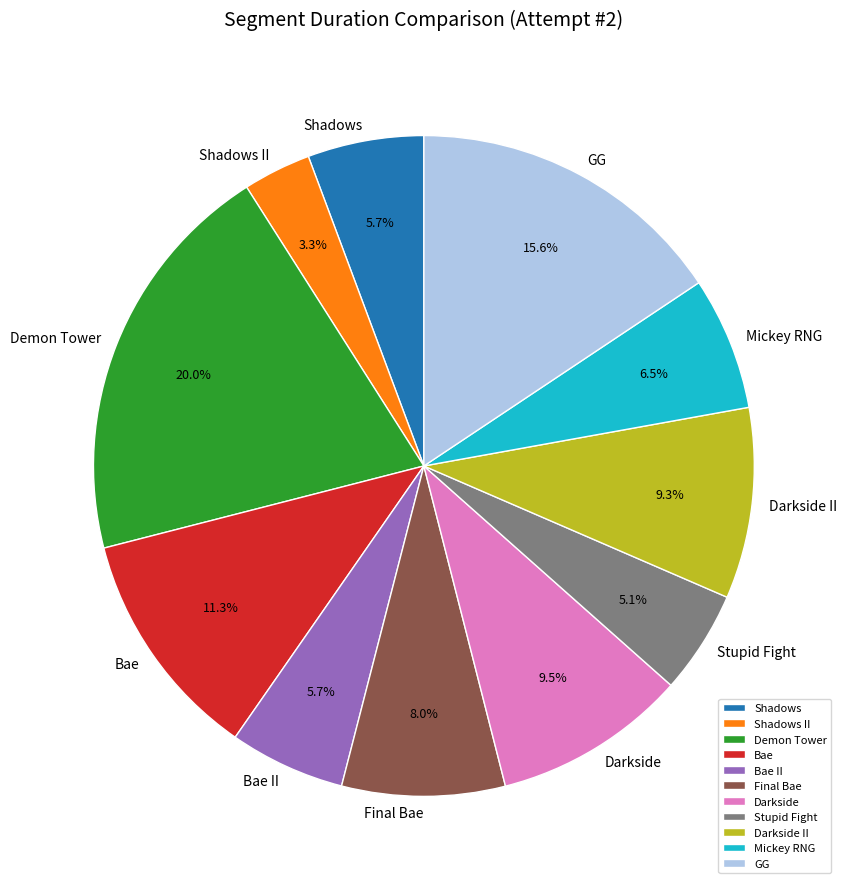

Is it true that Bae II is 6% of the pie?

True